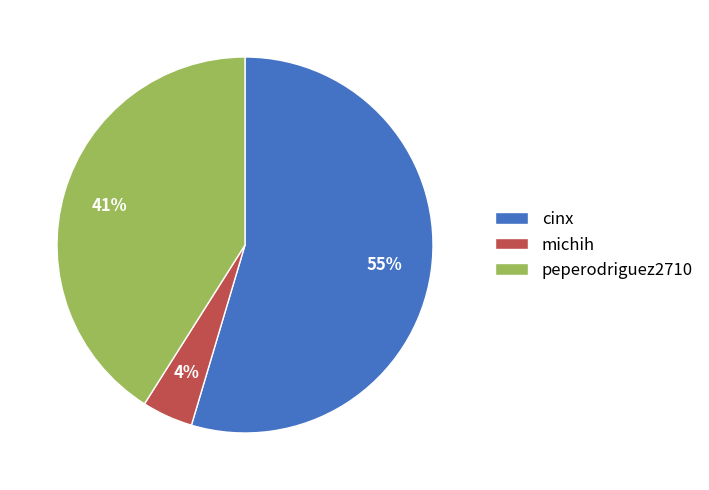

True or false: peperodriguez2710 accounts for 41% of the total.

True